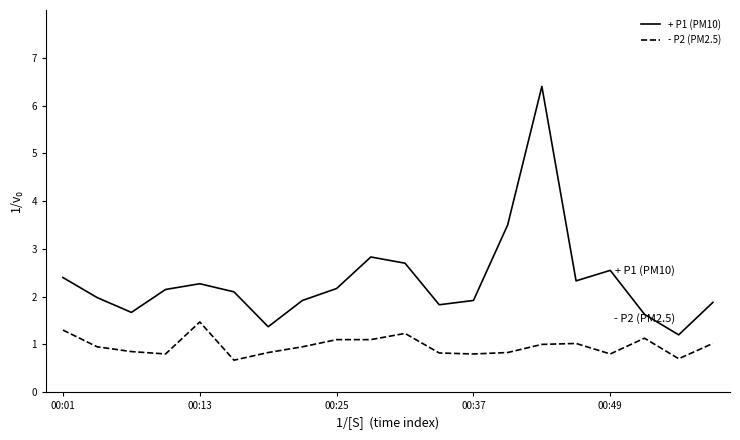

True or false: - P2 (PM2.5) and + P1 (PM10) intersect in this chart.

False